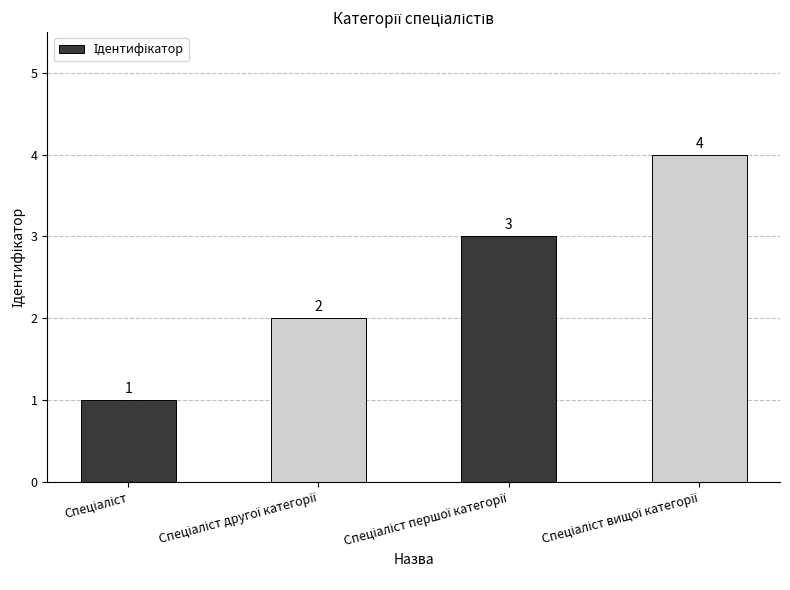

Reading left to right, what are all the values shown in this chart?

1	2	3	4